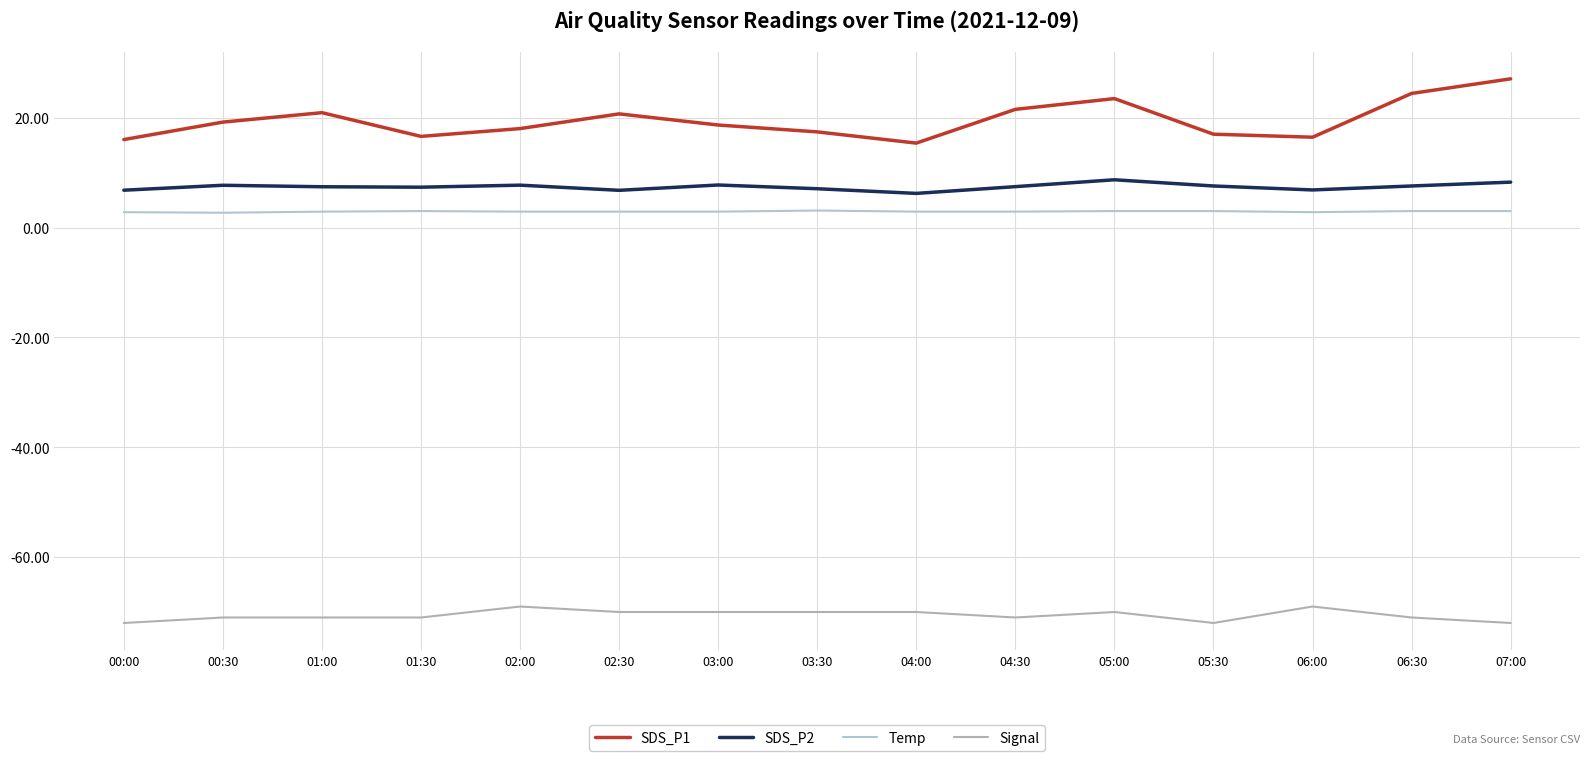

What is the label of the 10th point from the right?

02:30